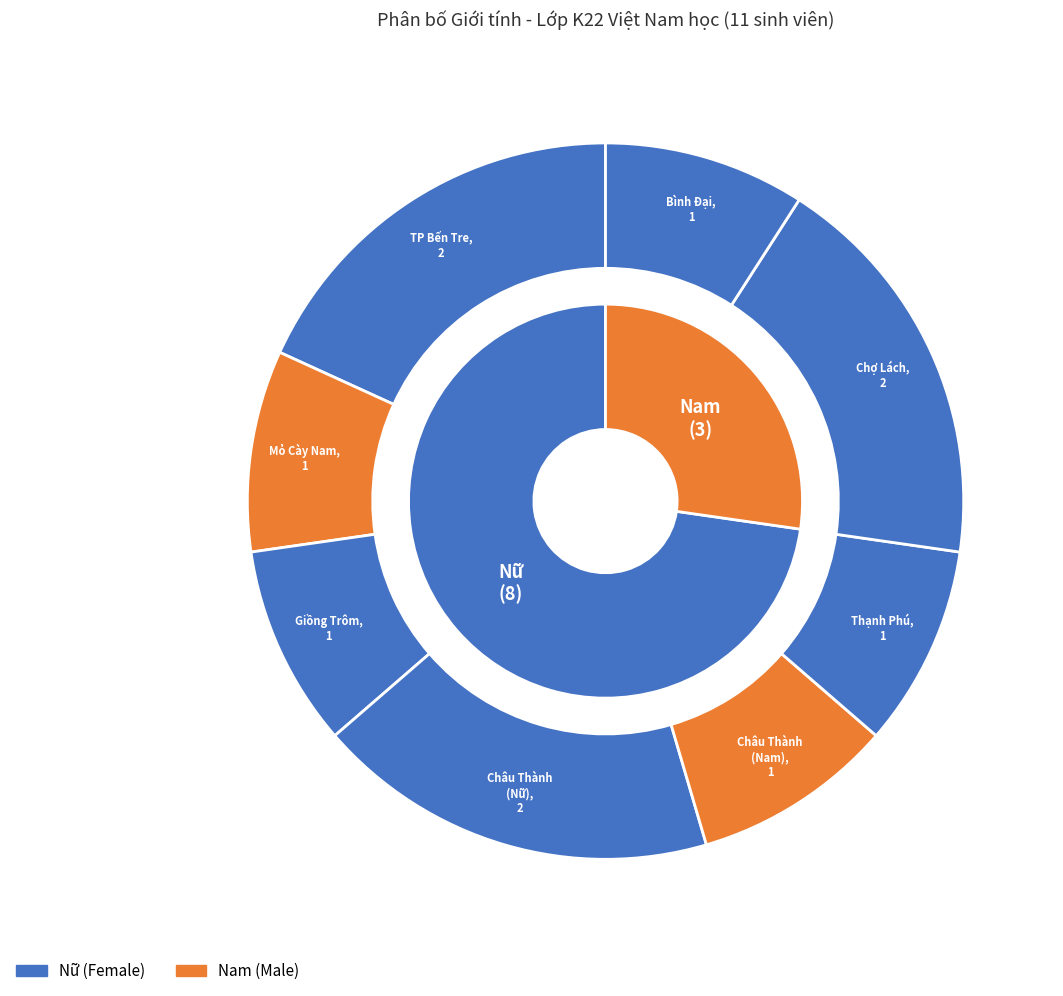

How many slices are in this pie chart?

2